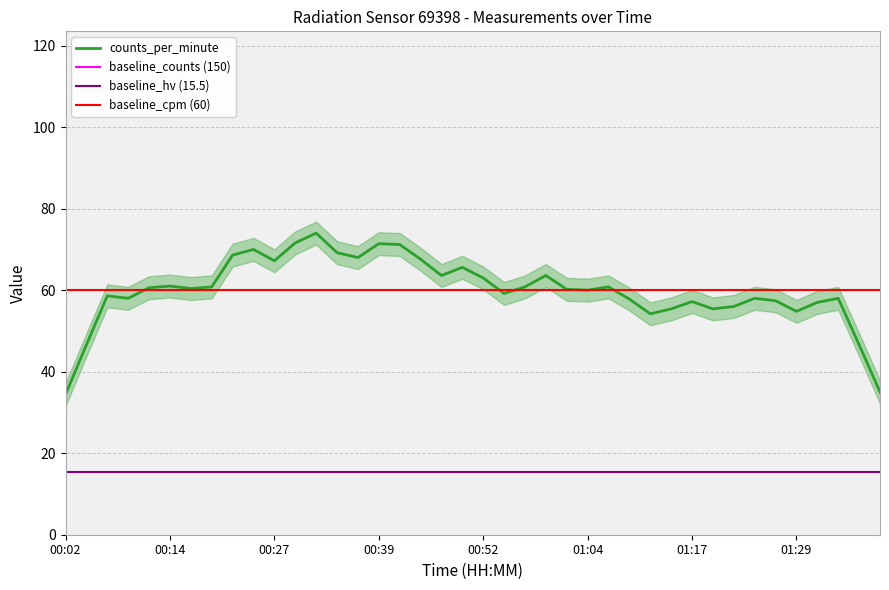

At 00:24, list the series in order from largest to smallest.

counts, counts_per_minute, hv_pulses